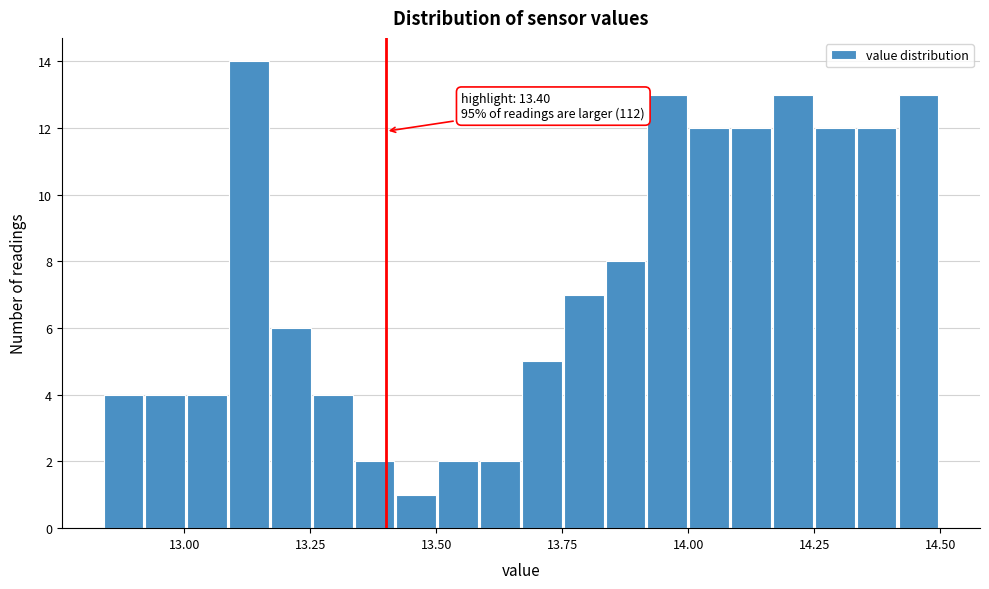

Read against the x-axis, roughly where is the centre of the tallest bar?

13.15